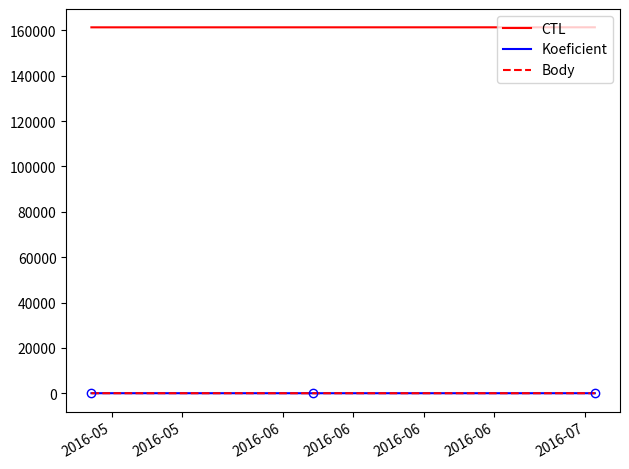

What is the maximum value for Body?

18